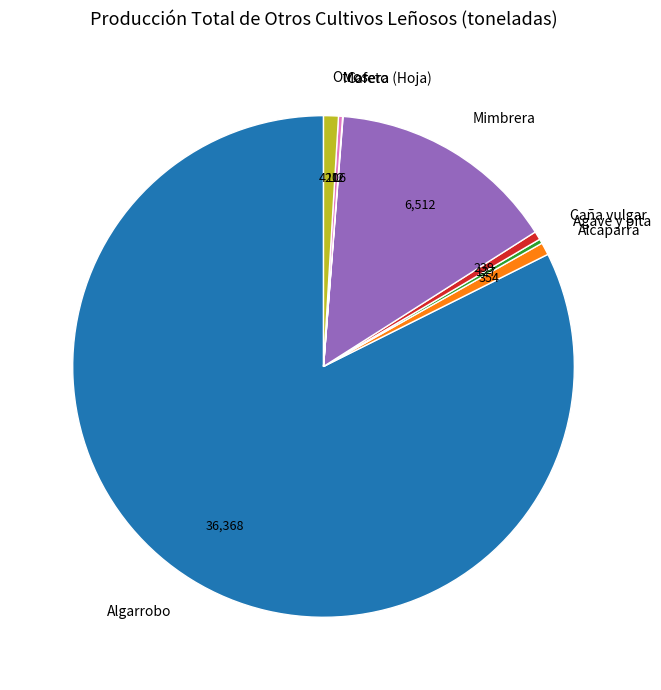

Does any single category account for the majority?

Yes